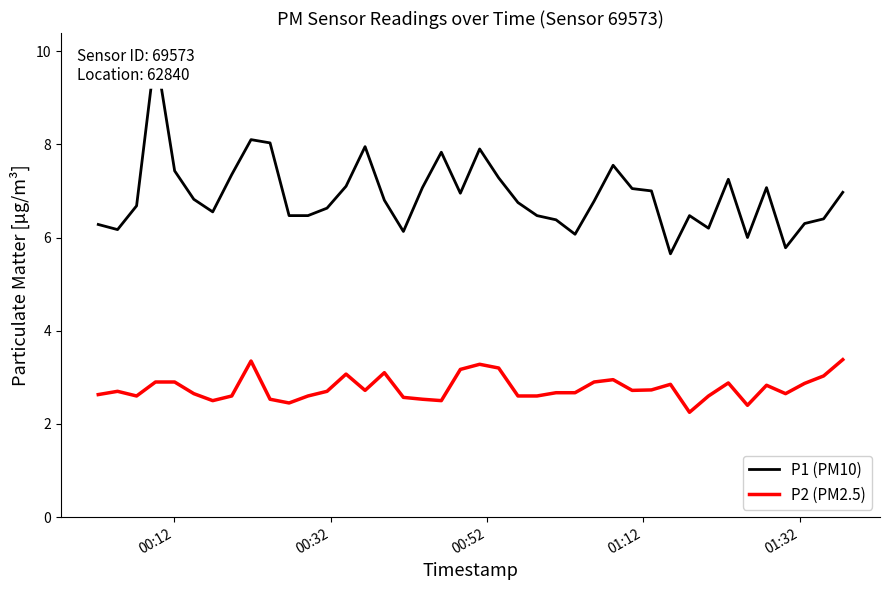

Is it true that P2 (PM2.5) equals 1.0 at 36?

False